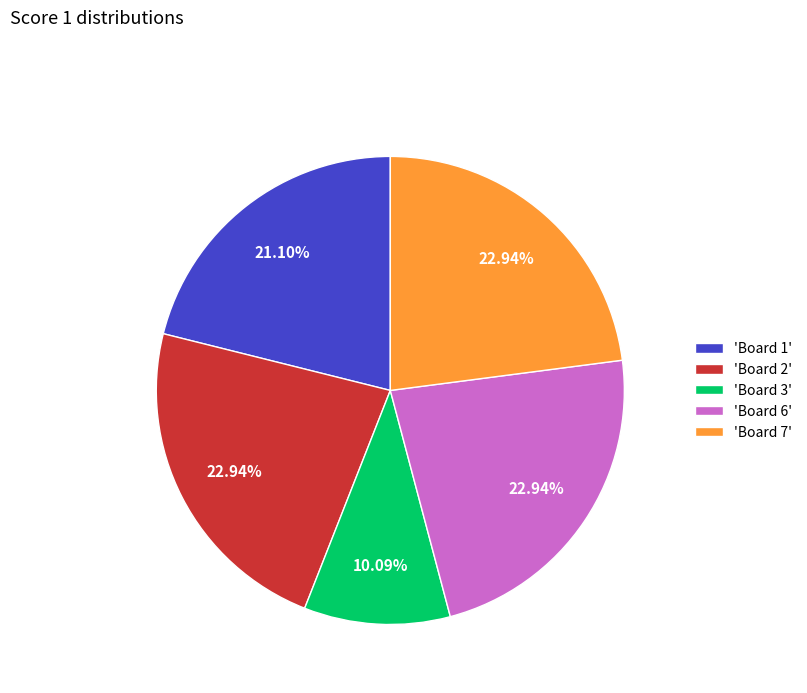

Do 'Board 3' and 'Board 1' together represent more than half of the pie?

No